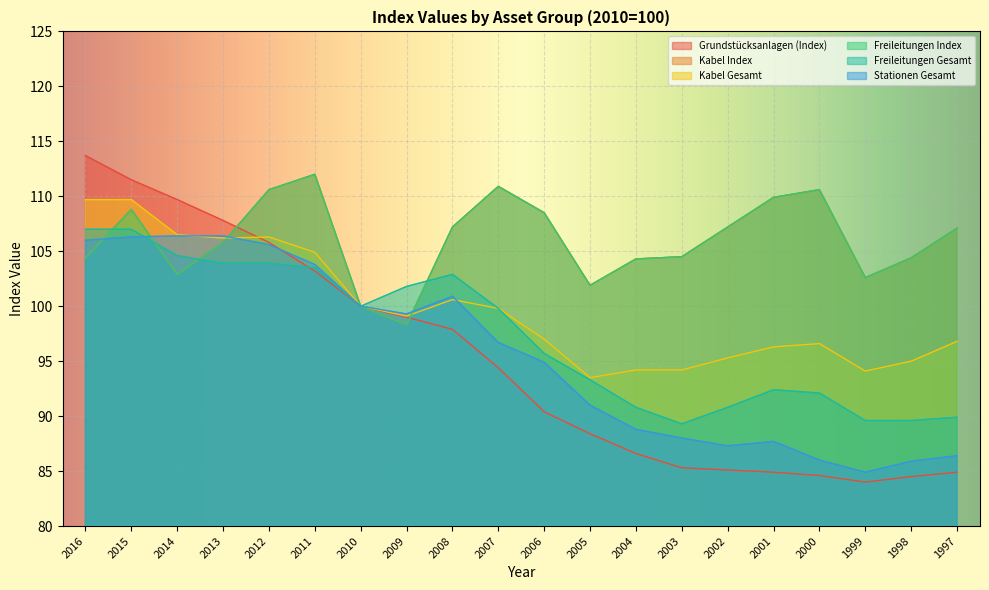

Which series has the widest spread of values?

Grundstücksanlagen (Index)